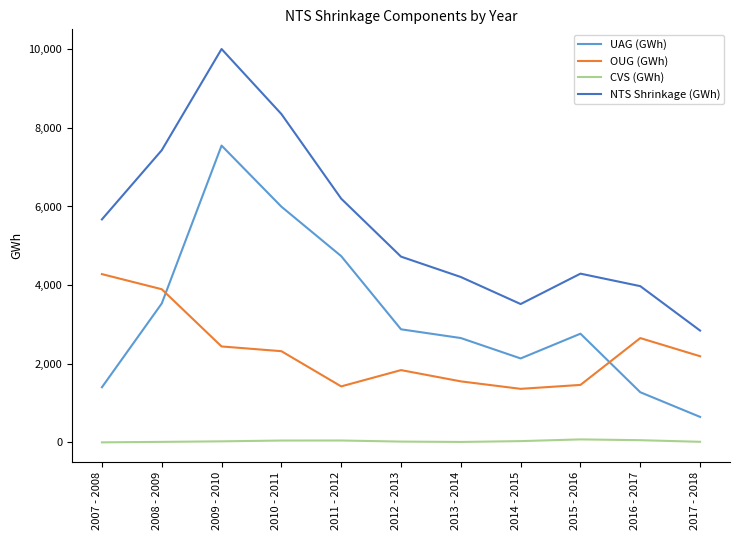

Which series has the largest range (max minus min)?

NTS Shrinkage (GWh)